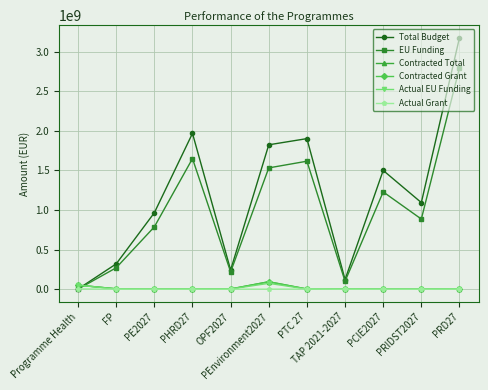

What is the greatest value displayed?

3175060538.0